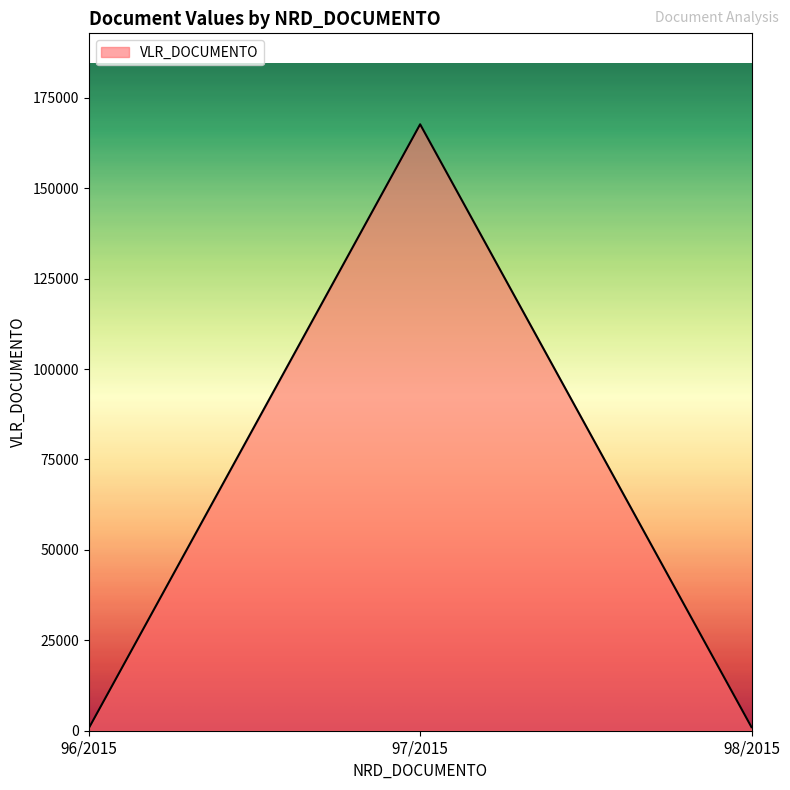

Count the number of categories in the chart.

3